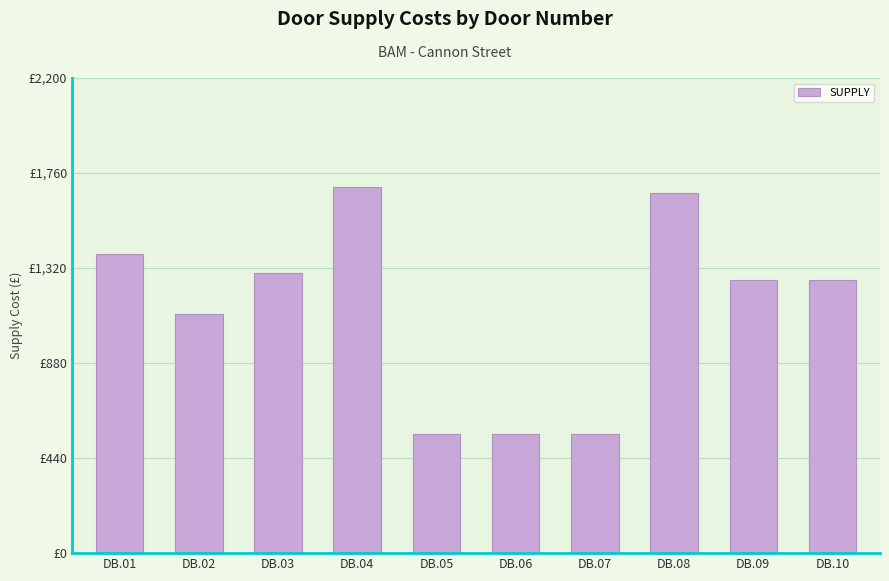

Approximately how many times larger is the value at DB.09 compared to DB.03?

1.0